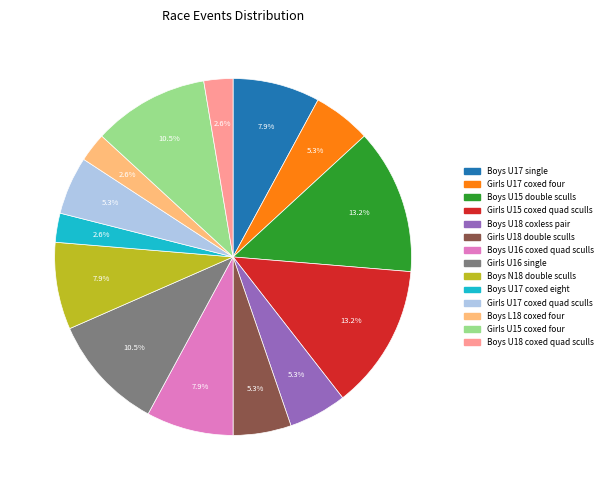

Is the sum of Girls U16 single and Girls U17 coxed quad sculls greater than half?

No